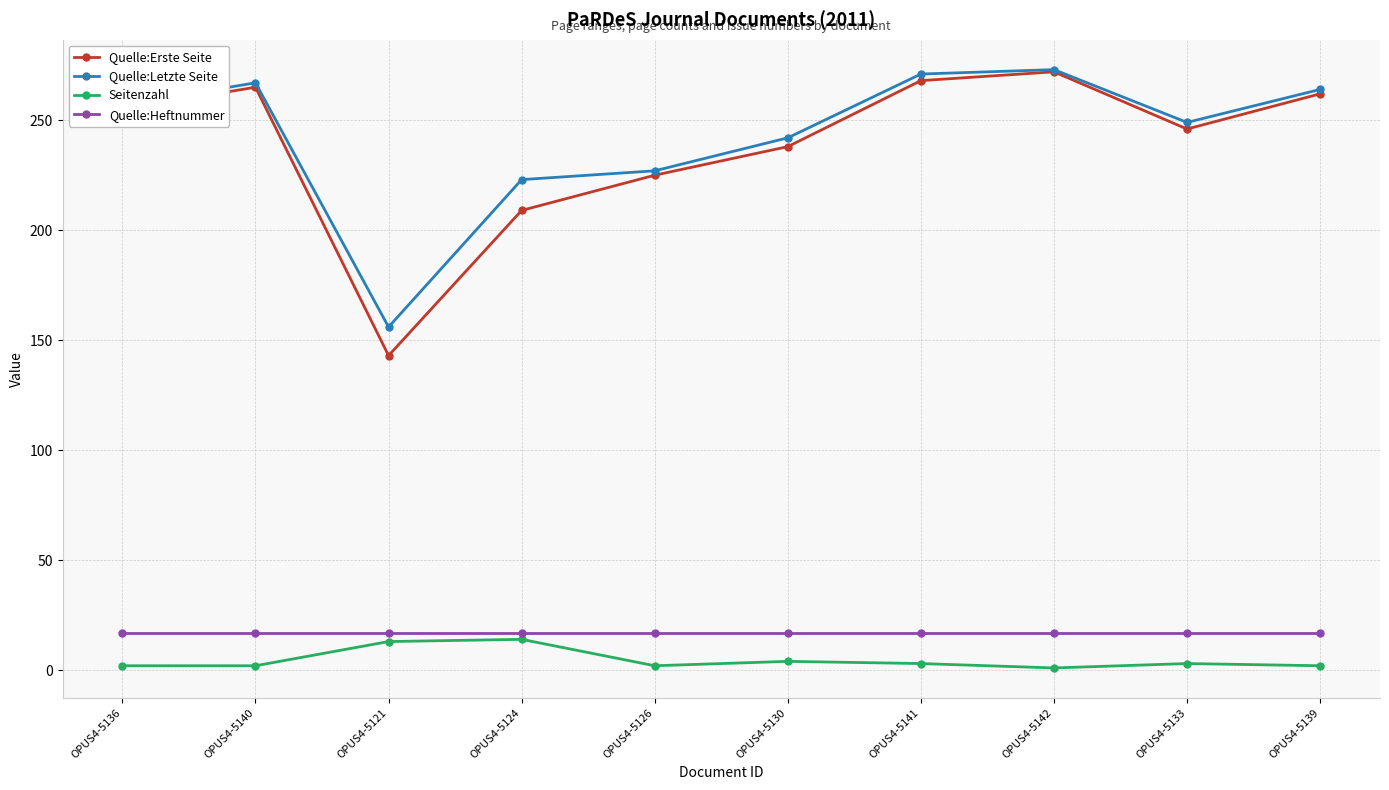

What position from the left is OPUS4-5136?

1